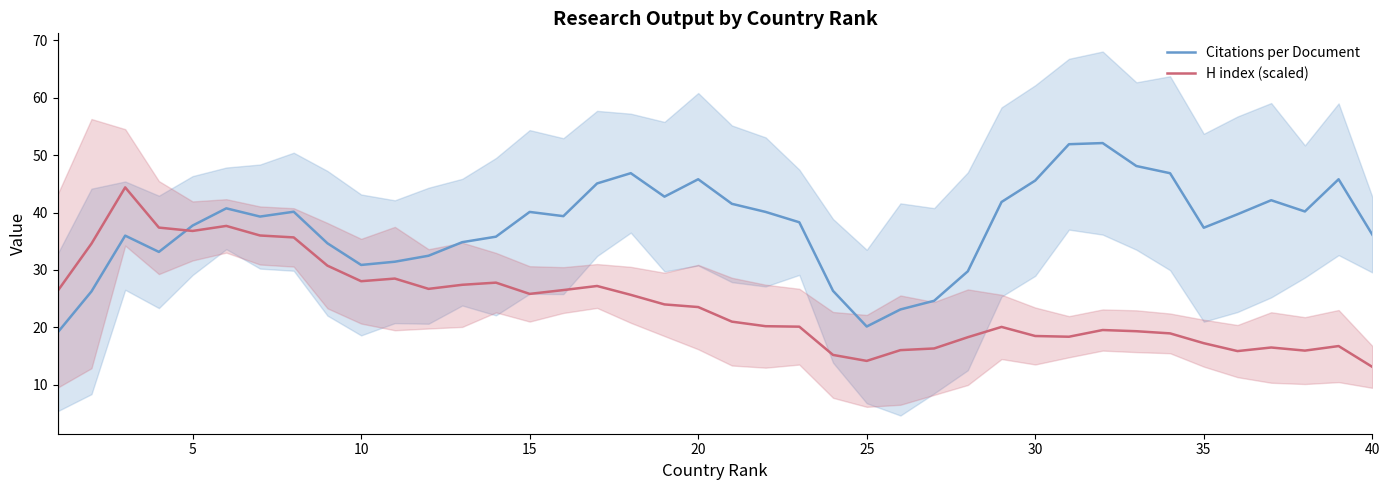

How many lines are shown in the chart?

2